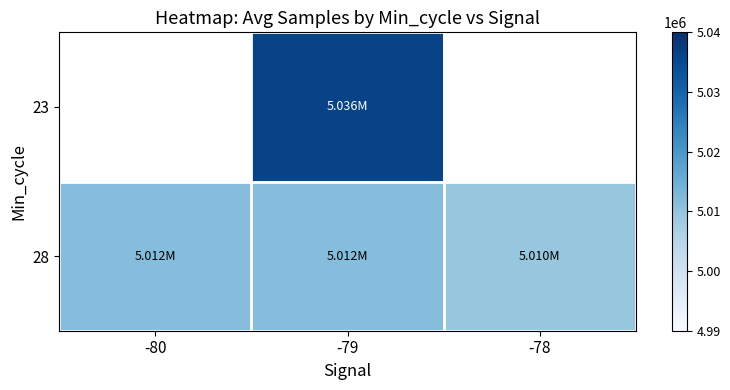

Is it true that 28 equals 7793801.6 at -79?

False